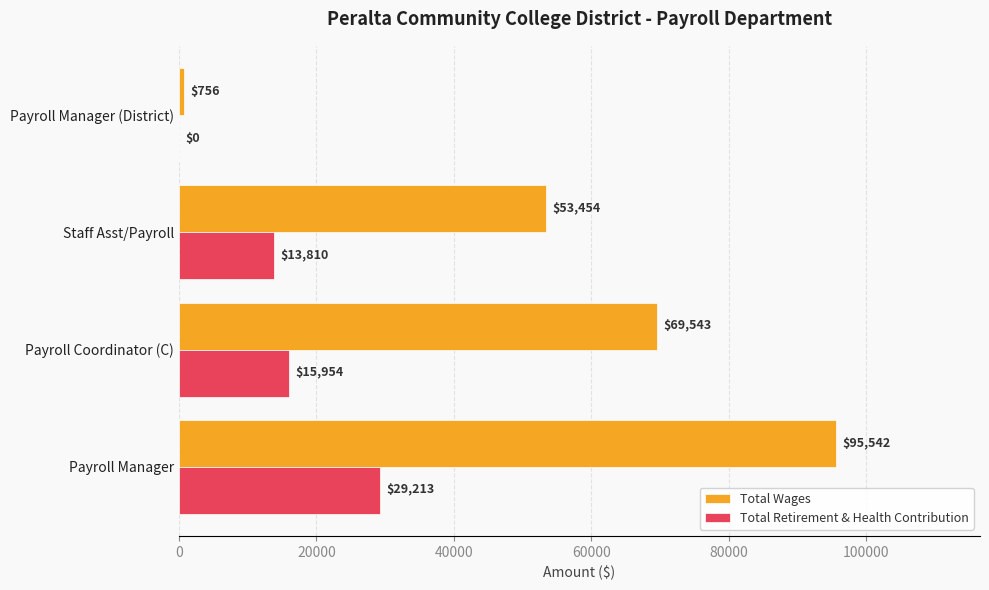

How many categories are shown in the chart?

4